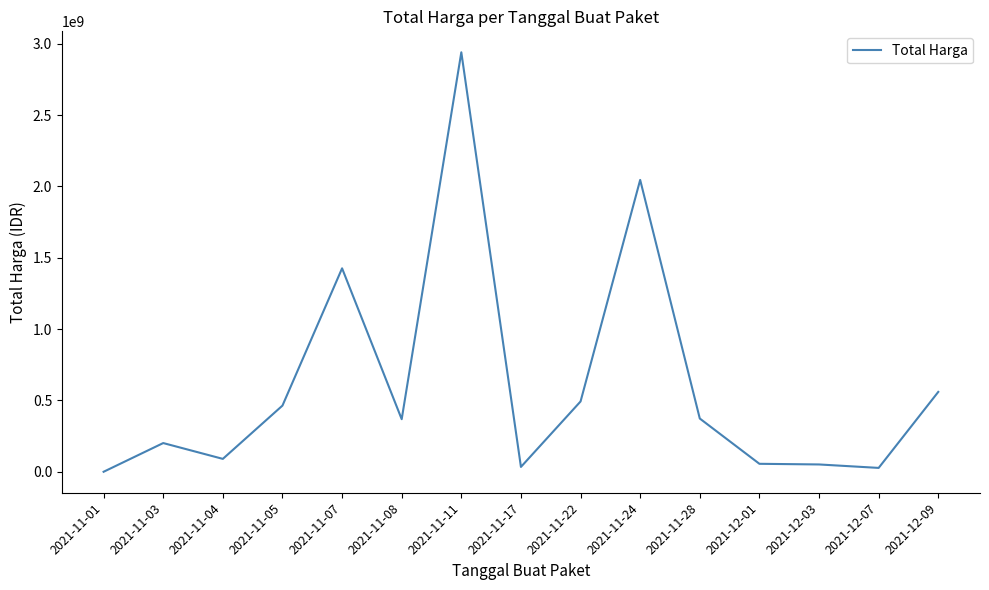

Which has a higher value, 2021-12-09 or 2021-11-28?

2021-12-09